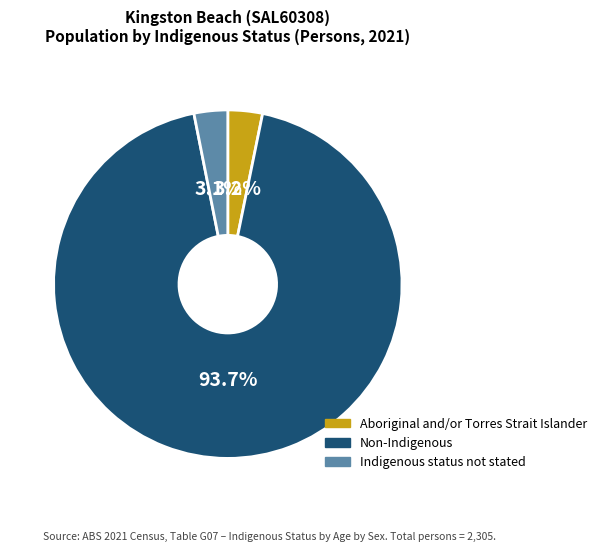

Which slice is the largest?

Non-Indigenous